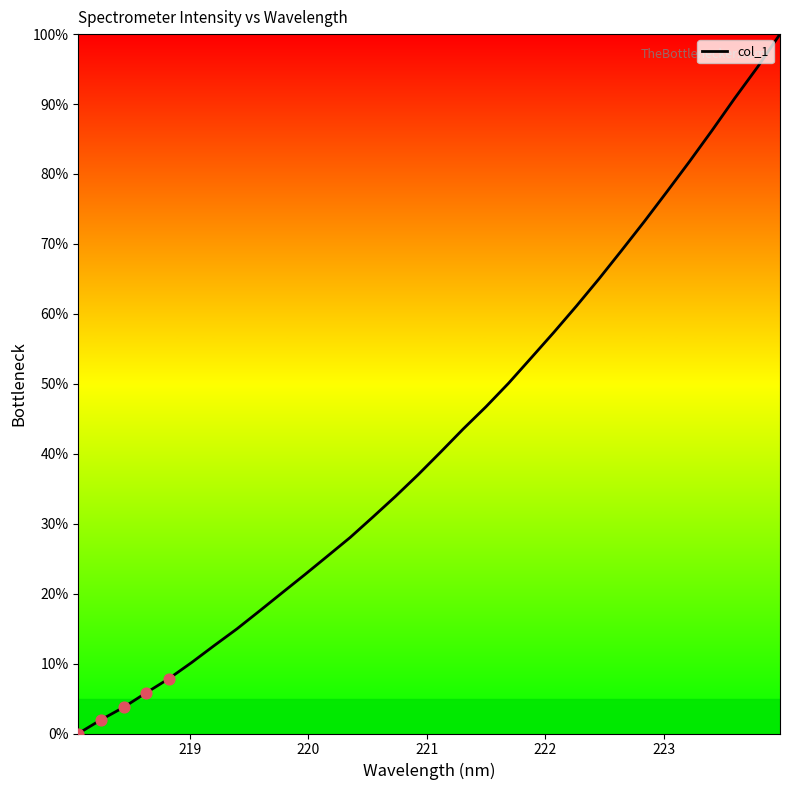

What is the greatest value displayed?

100.0